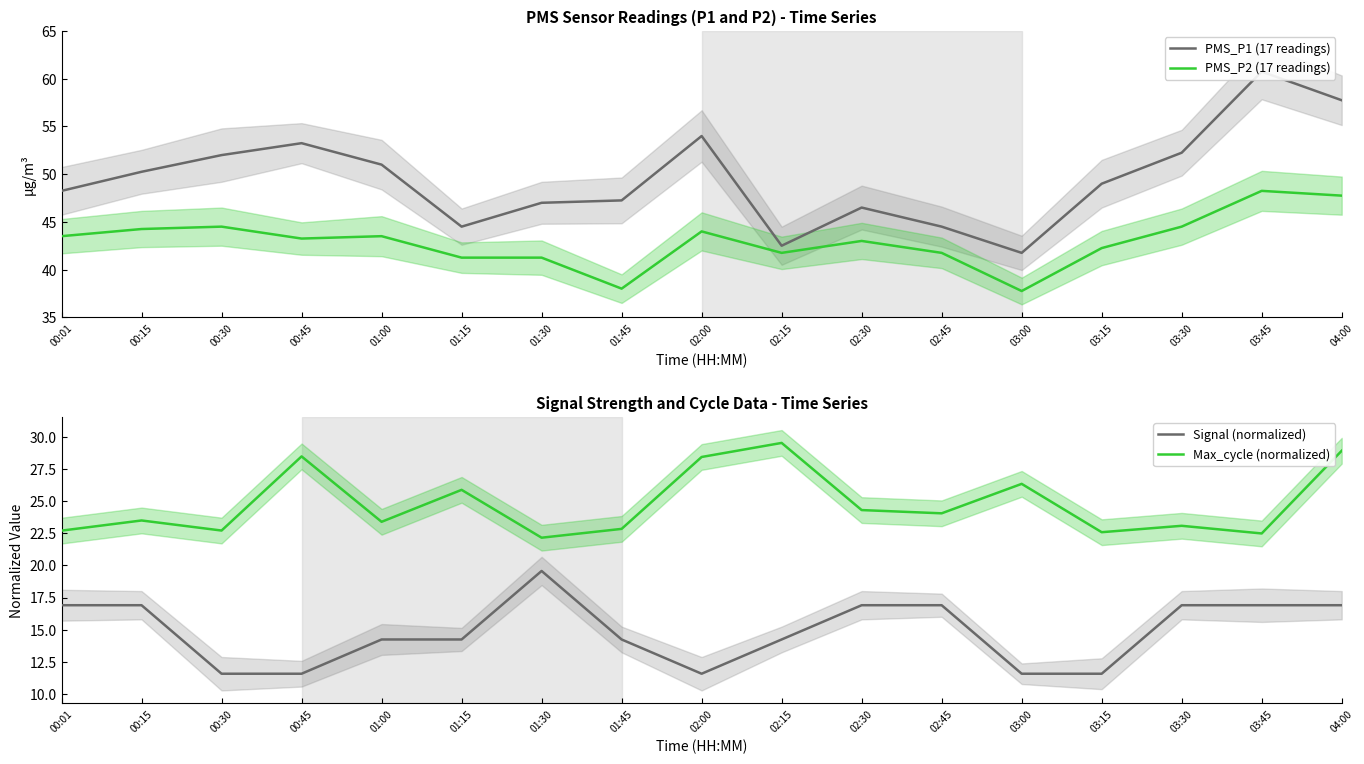

Is it true that Signal (normalized) equals 31.2 at 01:30?

False